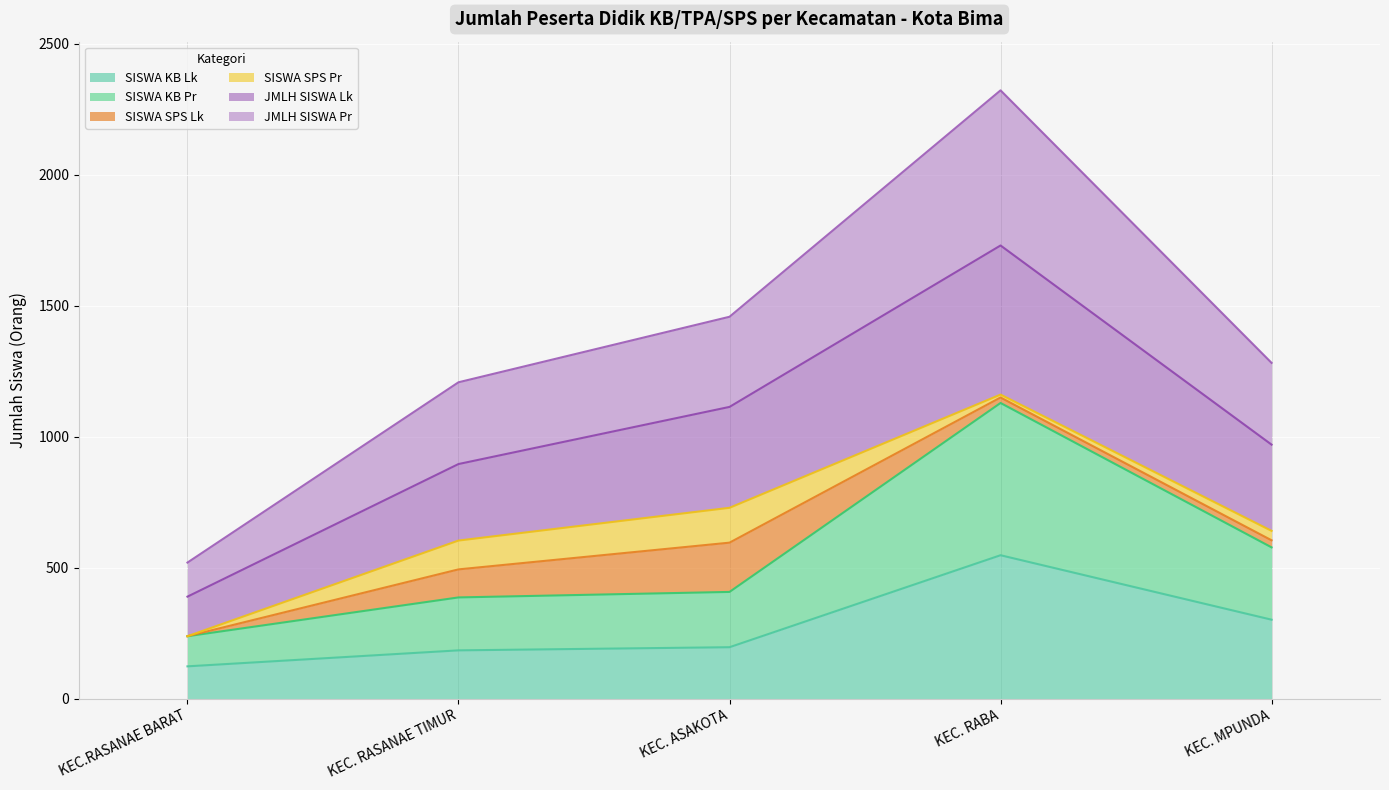

The value of JMLH SISWA Pr at KEC. RASANAE TIMUR is 1208. True or false?

True